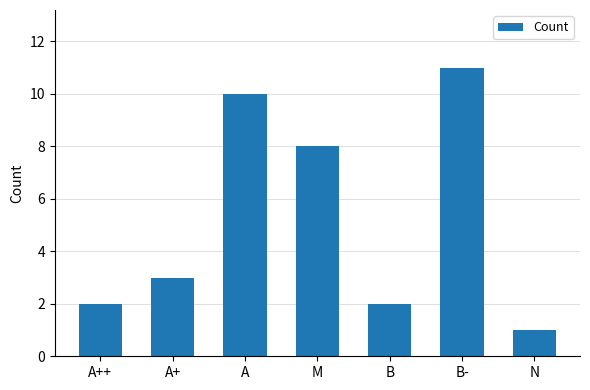

Are the bars horizontal?

No